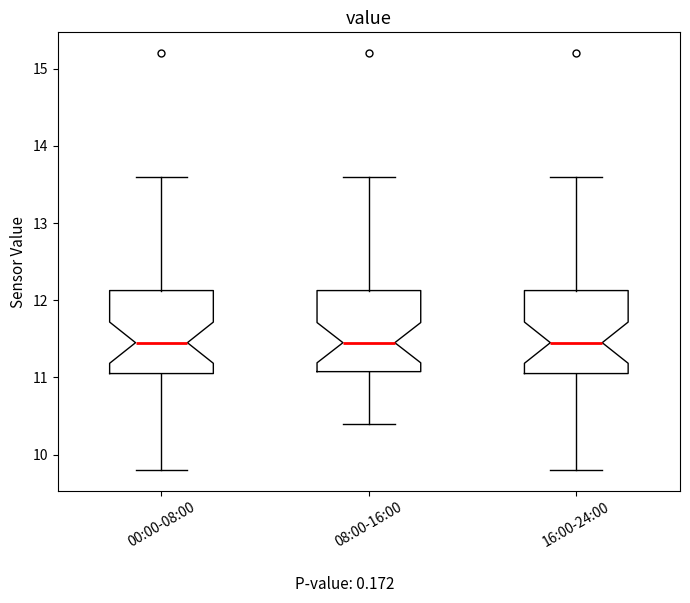

Reading left to right, read every box against the y-axis: the position of its median line, the range the box covers, and the ends of its whiskers. The values are not printed on the chart, so give them approximately, as read against the axis.

00:00-08:00: median 11.5, box 11.1 to 12.1, whiskers 9.8 to 13.6
08:00-16:00: median 11.5, box 11.1 to 12.1, whiskers 10.4 to 13.6
16:00-24:00: median 11.5, box 11.1 to 12.1, whiskers 9.8 to 13.6